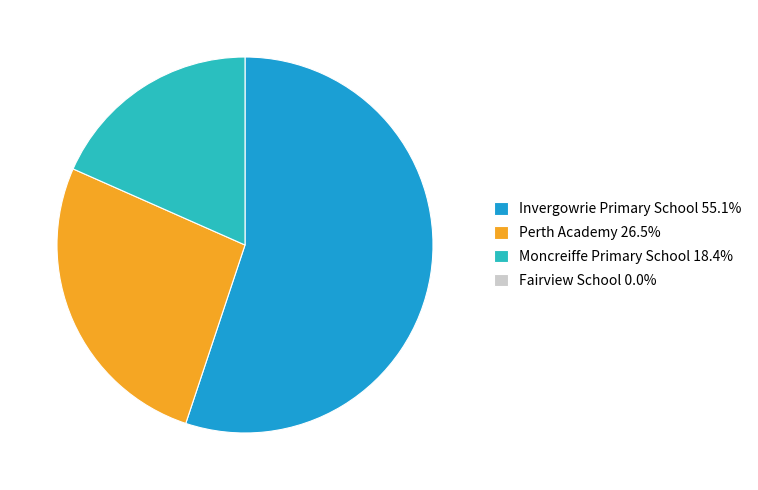

Is there any slice that represents more than half of the pie?

Yes